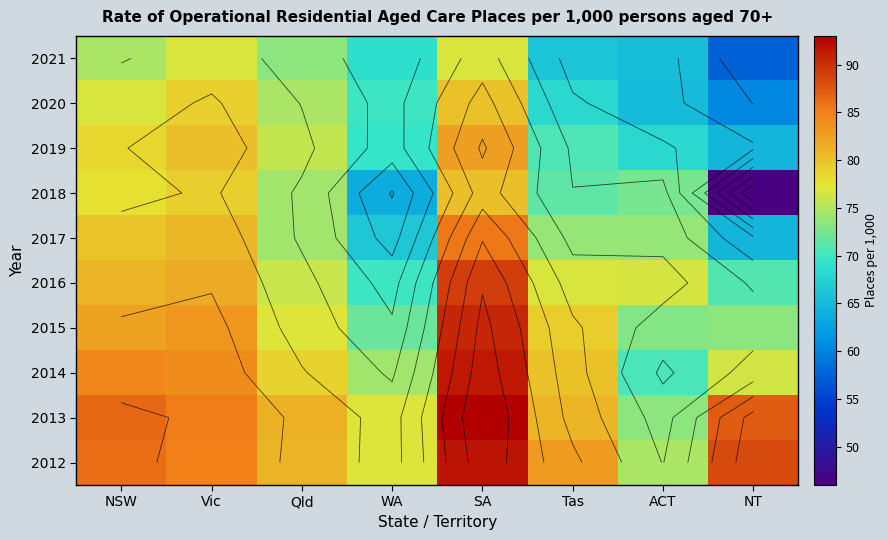

What is the difference between the second highest and second lowest values in the 2021 series?

11.4